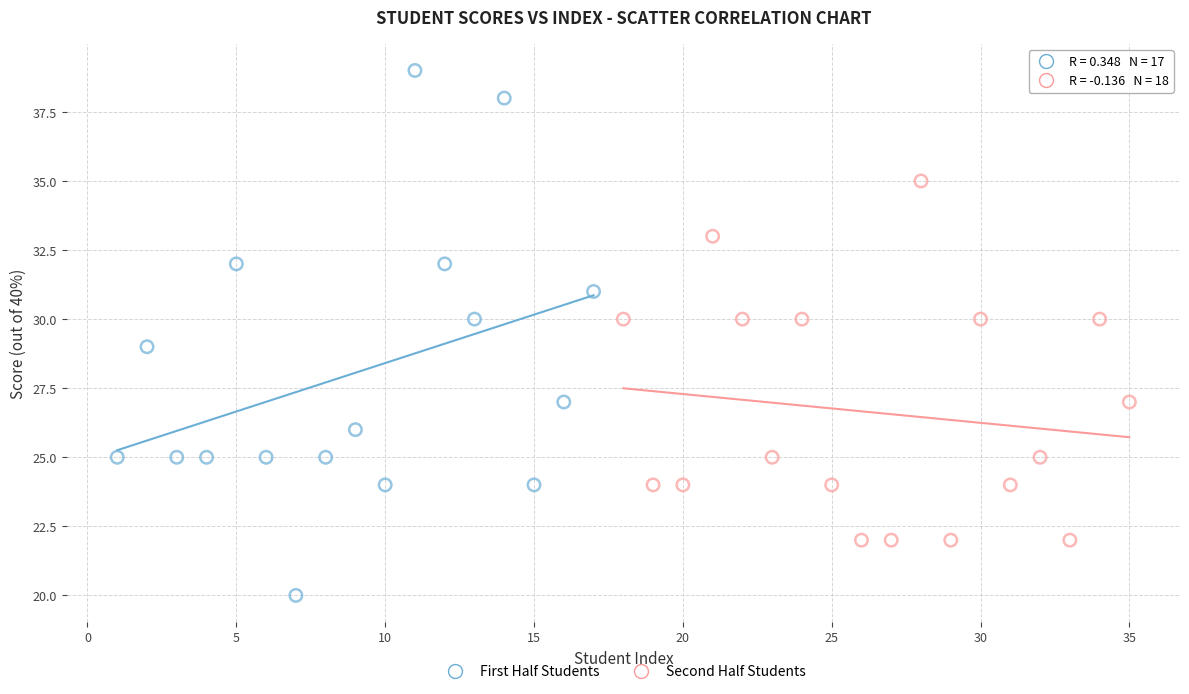

Which series contains the highest Y value?

First Half Students